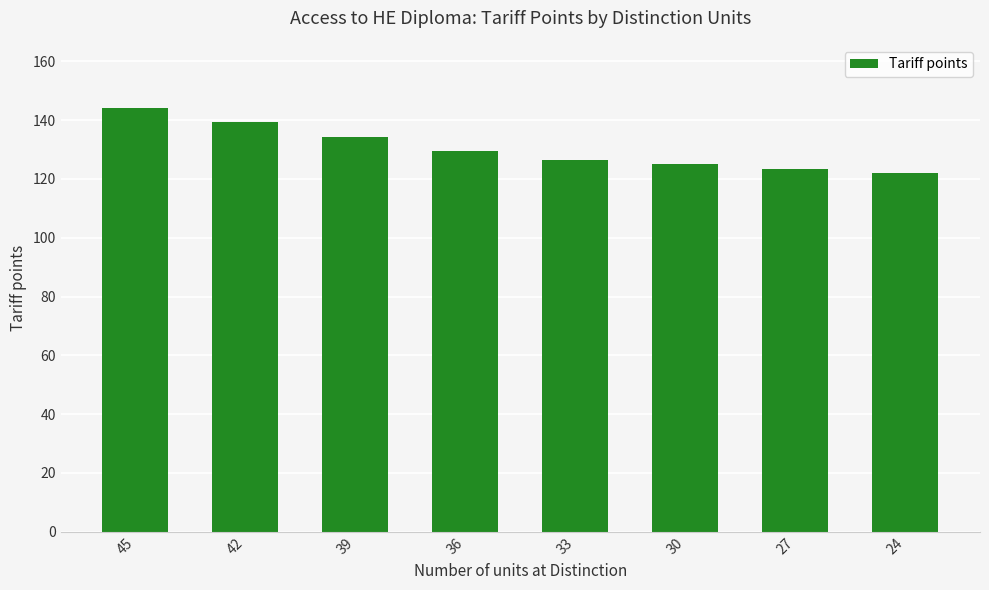

What is the value of the 3rd bar from the left?

134.3